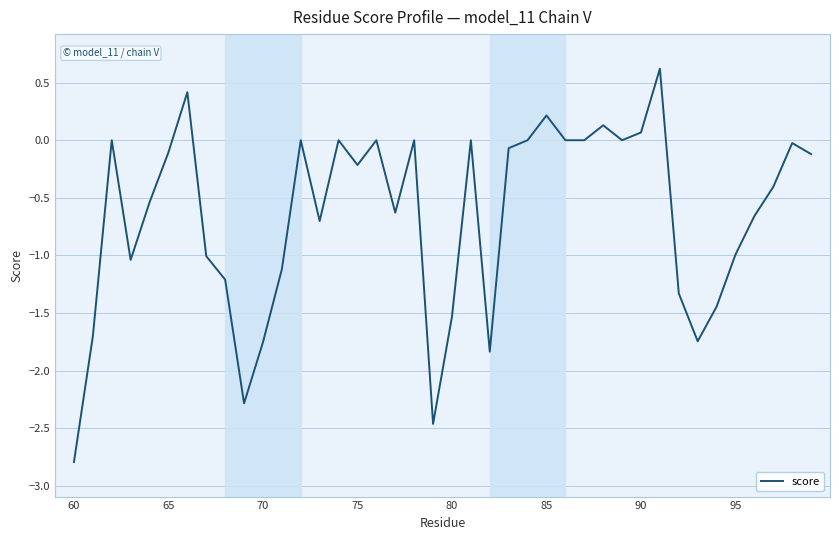

What is the smallest value displayed?

-2.8